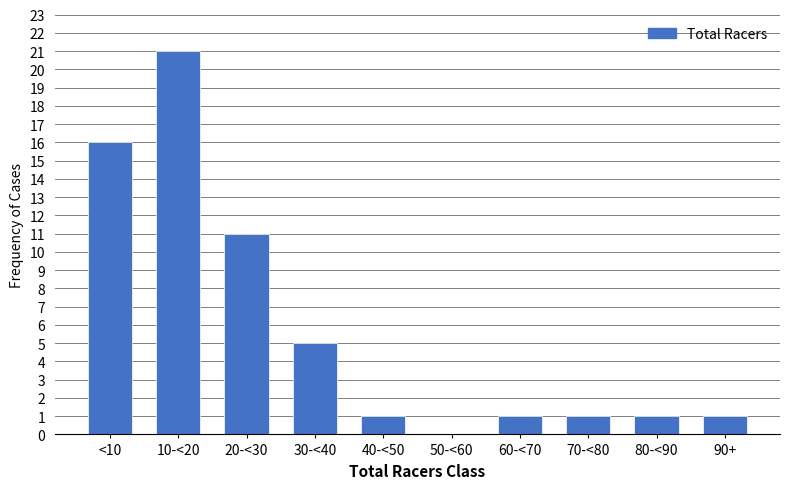

Reading left to right, extract all data points from this chart.

<10=16	10-<20=21	20-<30=11	30-<40=5	40-<50=1	50-<60=0	60-<70=1	70-<80=1	80-<90=1	90+=1